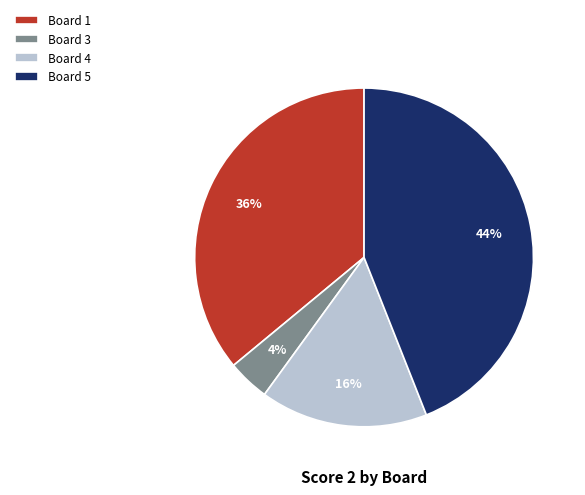

To the nearest percent, what is the difference between the largest and smallest slice percentages?

40%